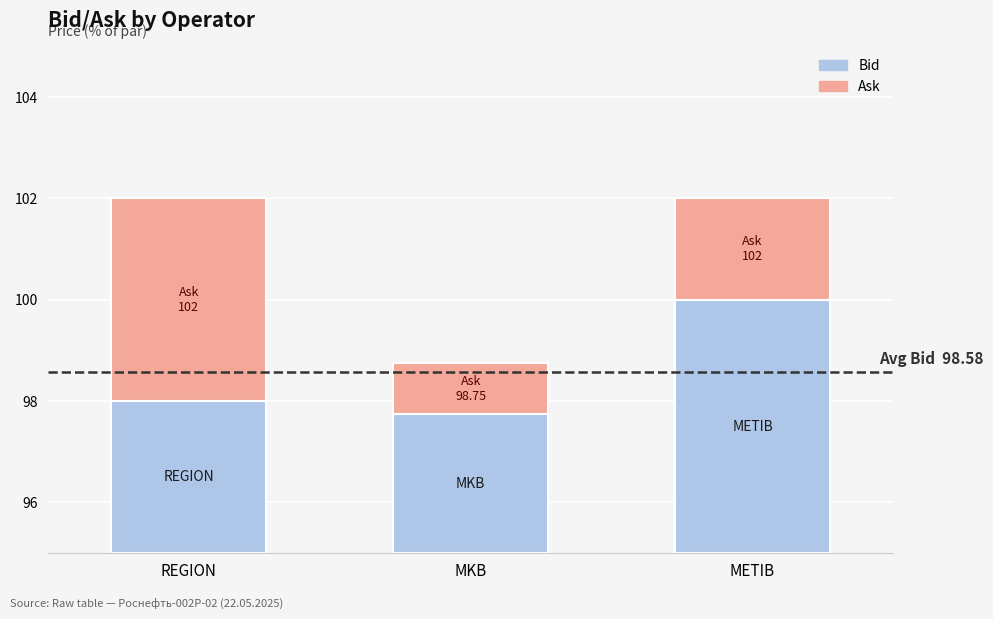

How many groups of bars are there?

3